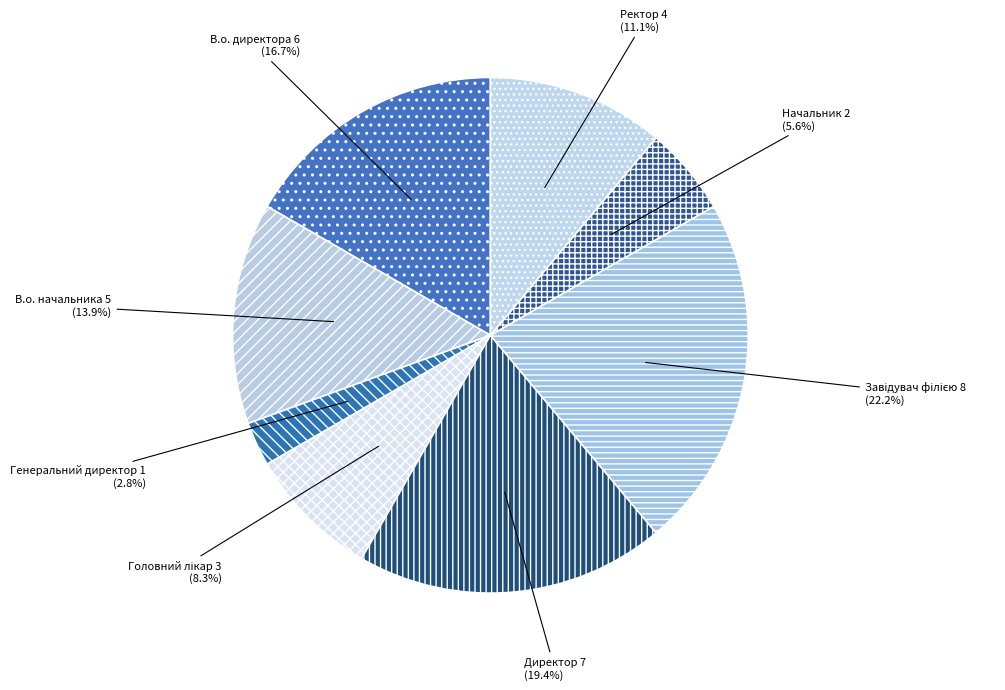

To the nearest percent, what is the difference between the Ректор and Начальник slice percentages?

6%